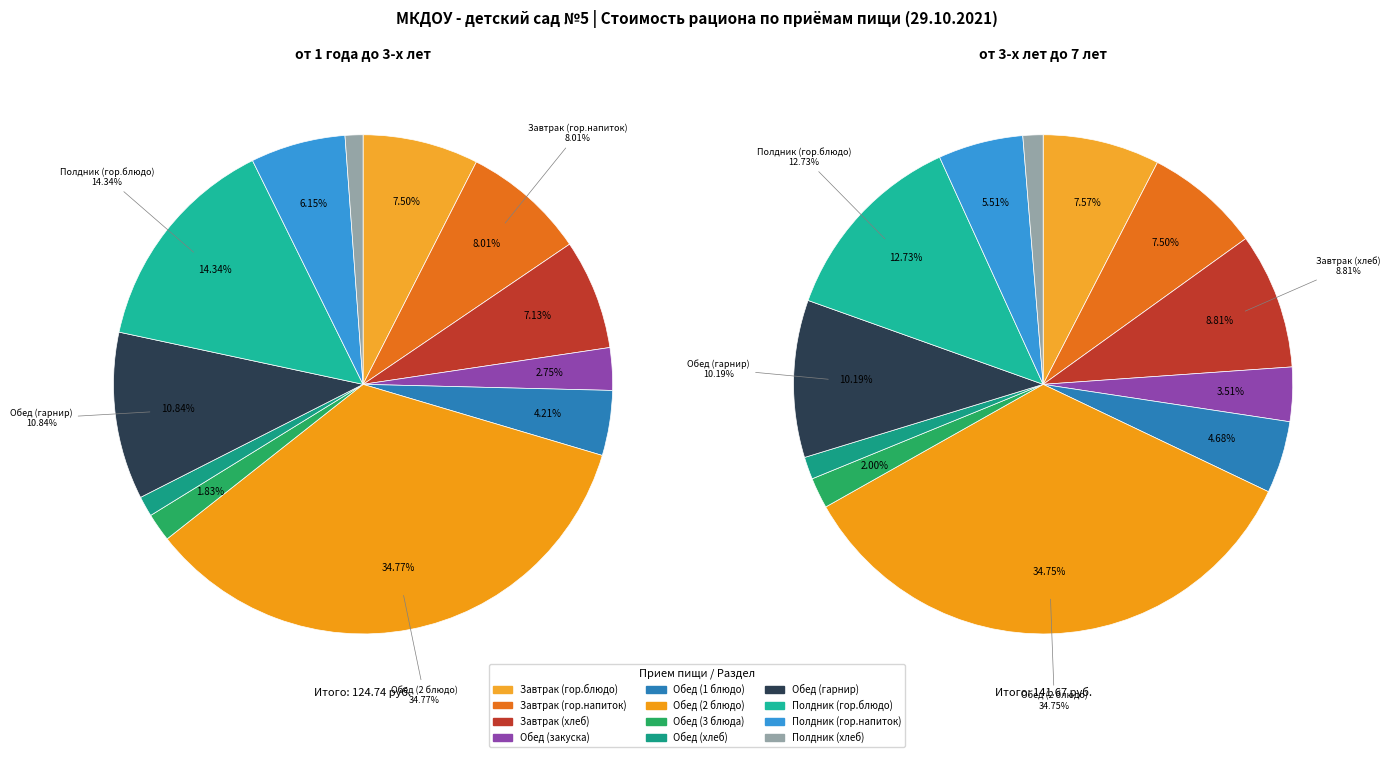

To the nearest percent, what is the difference between the 2 and values_1_3 slice percentages?

1%